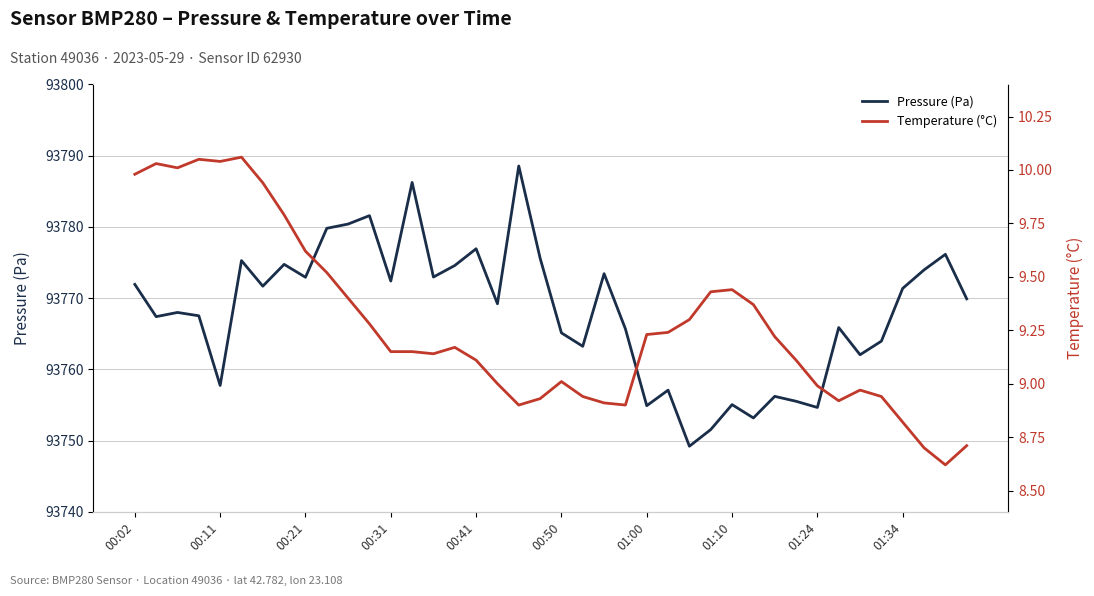

At which label does Pressure (Pa) first exceed 93769?

00:02